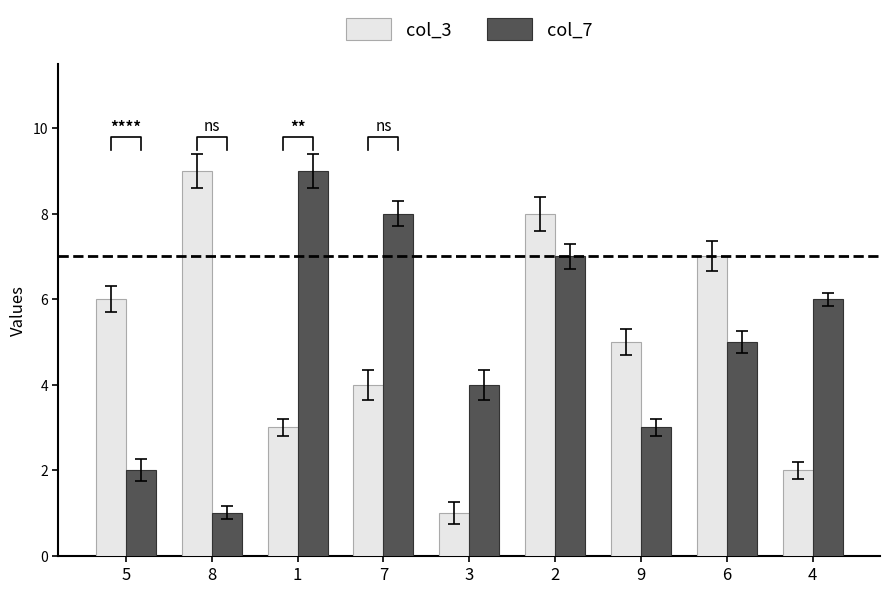

What is the sum of the col_3 values at 9 and 1?

8